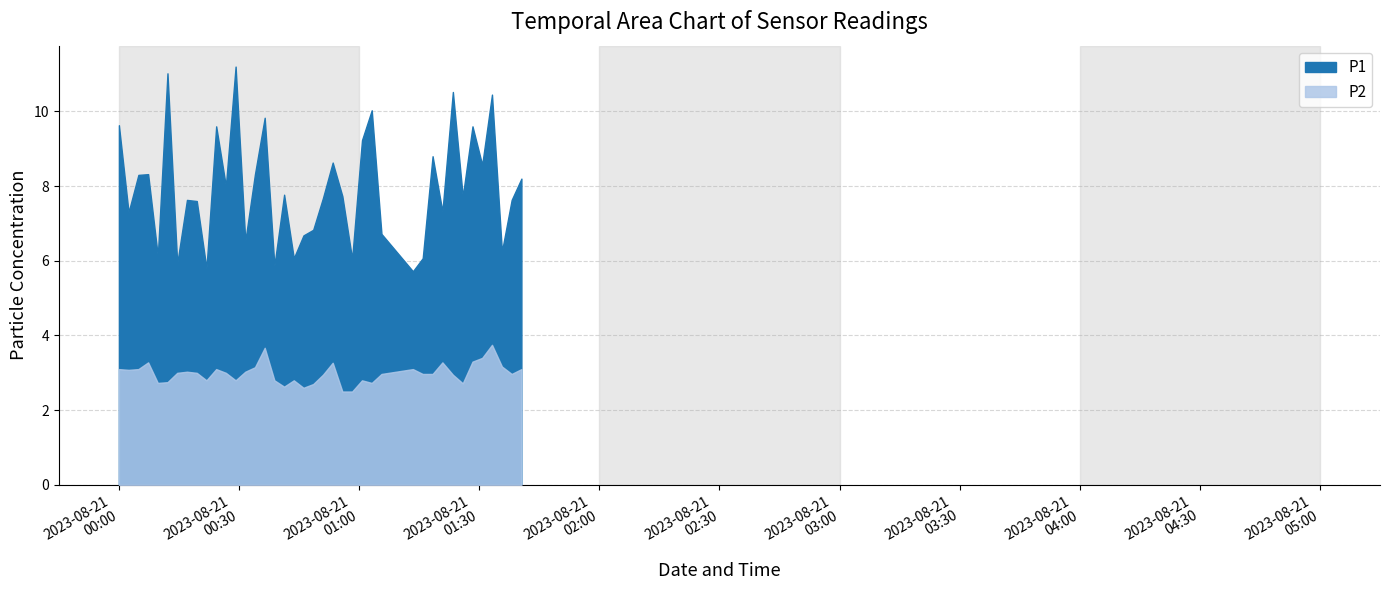

What is the difference between the second highest and second lowest values in the P1 series?

5.2